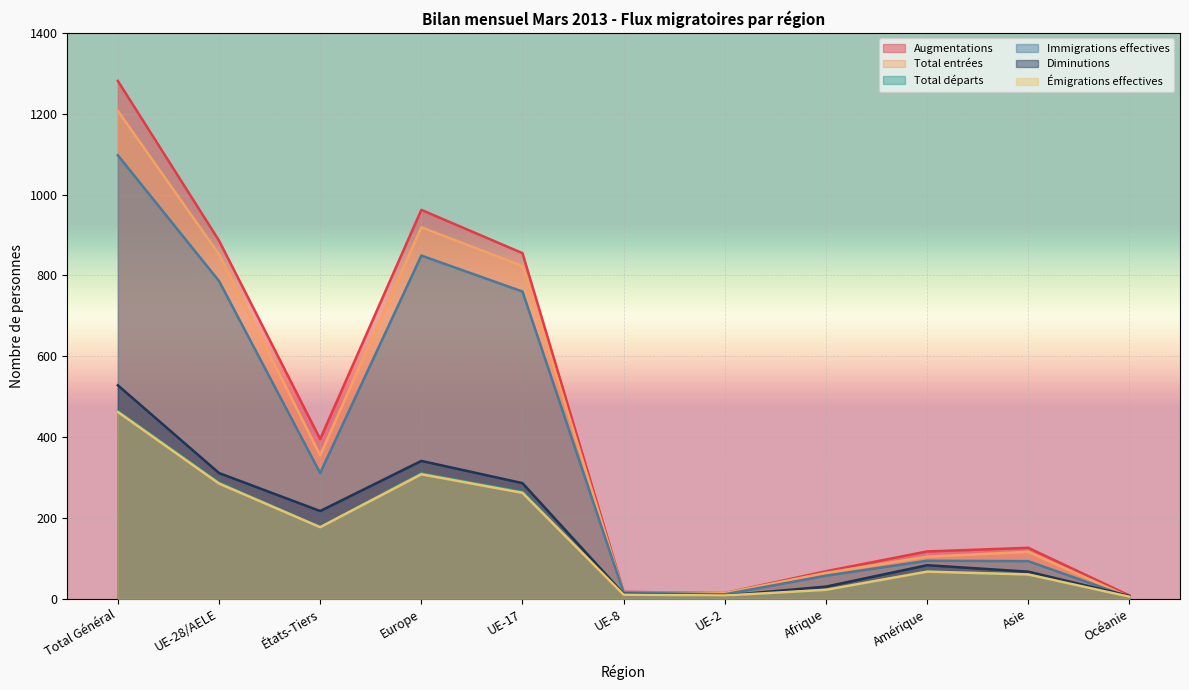

Rank the series at Amérique from lowest to highest value.

Total départs, Émigrations effectives, Diminutions, Immigrations effectives, Total entrées, Augmentations